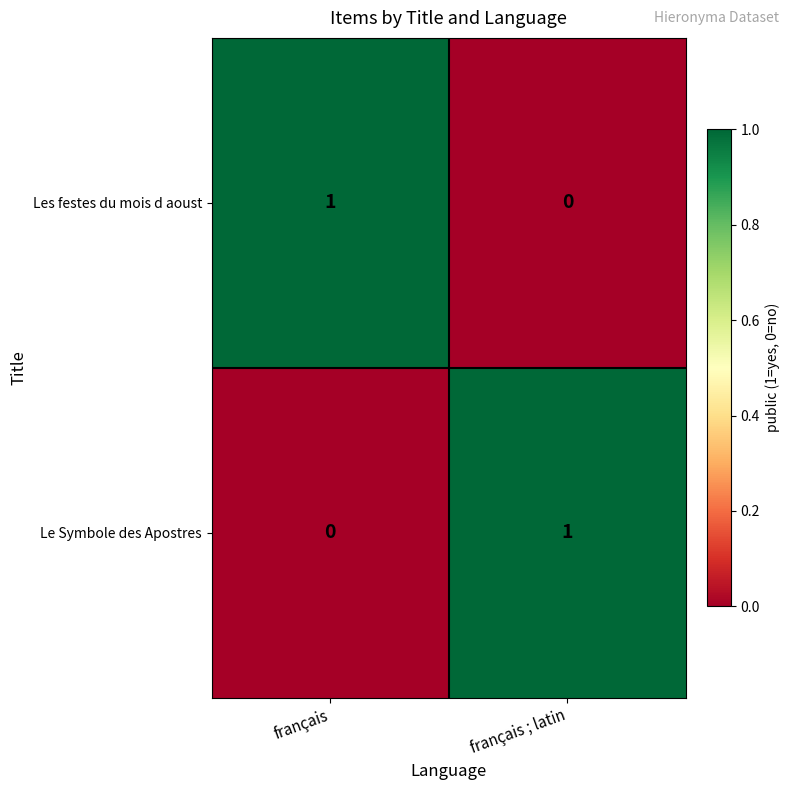

At how many categories does at least one series exceed 0?

2